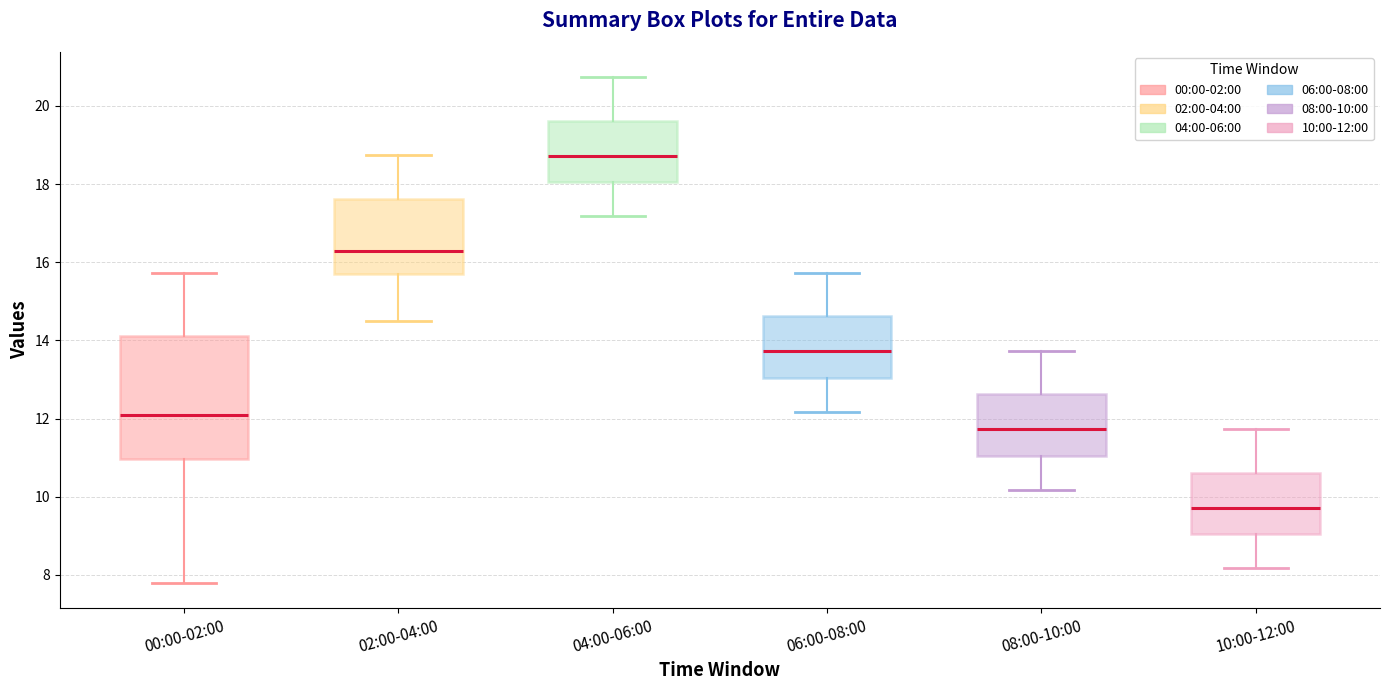

Reading left to right, transcribe this box plot: for each box, give where its median line is, the range the box spans, and where its two whiskers end, as read against the y-axis. The values are not printed on the chart, so give them approximately, as read against the axis.

00:00-02:00: median 12.2, box 11.0 to 14.2, whiskers 7.8 to 15.8
02:00-04:00: median 16.2, box 15.6 to 17.6, whiskers 14.6 to 18.8
04:00-06:00: median 18.8, box 18.0 to 19.6, whiskers 17.2 to 20.8
06:00-08:00: median 13.8, box 13.0 to 14.6, whiskers 12.2 to 15.8
08:00-10:00: median 11.8, box 11.0 to 12.6, whiskers 10.2 to 13.8
10:00-12:00: median 9.8, box 9.0 to 10.6, whiskers 8.2 to 11.8